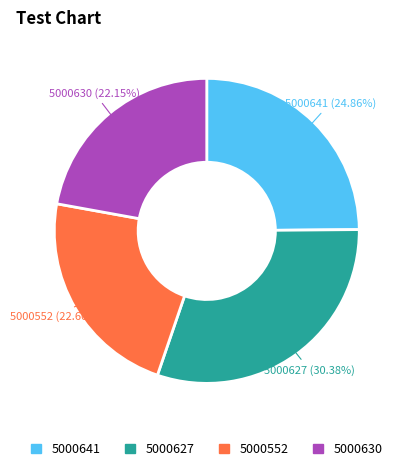

What percentage is the 5000627 slice, to the nearest percent?

30%